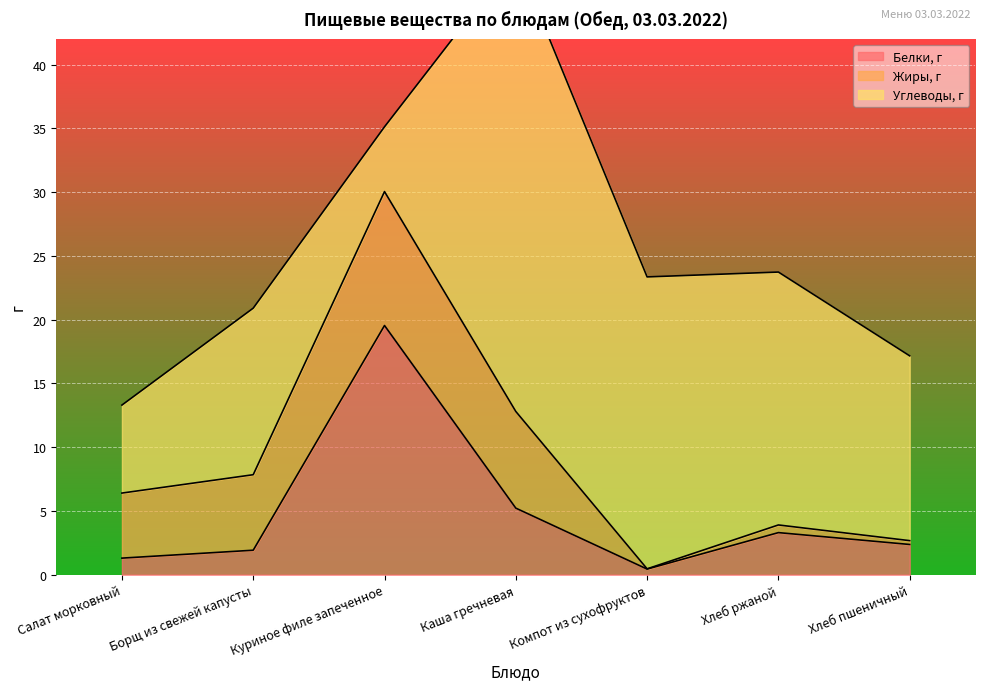

True or false: Углеводы, г has more than 0 points higher than both neighbors.

True